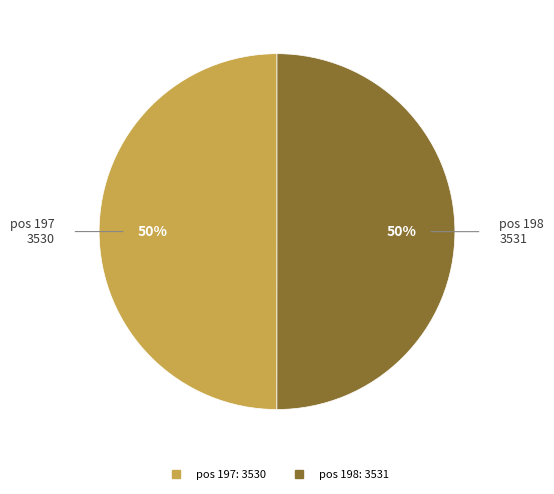

To the nearest percent, what is the average slice percentage?

50%